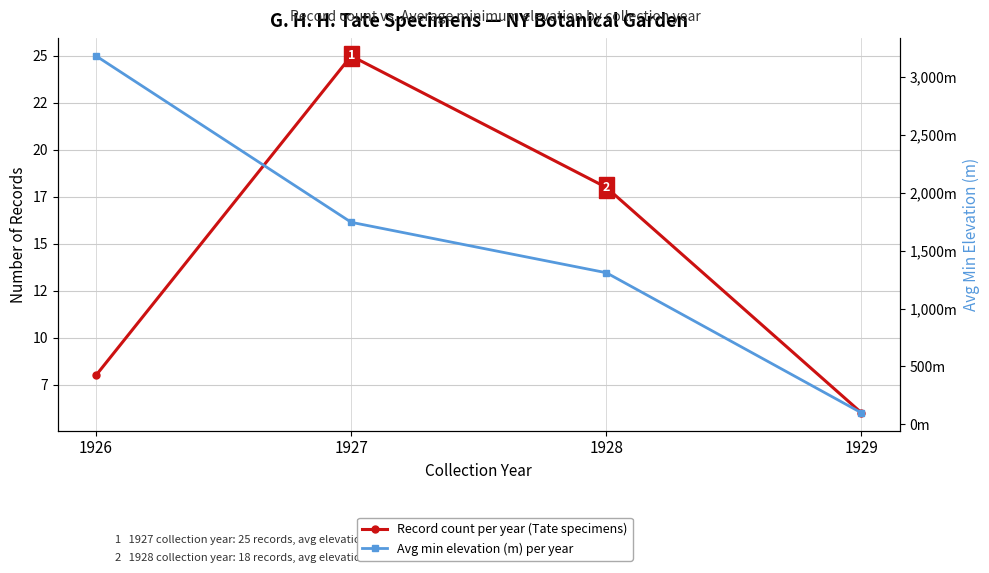

Reading left to right, extract all data points from this chart.

Record count per year (Tate specimens): 1926=8	1927=25	1928=18	1929=6
Avg min elevation (m) per year: 1926=3184	1927=1746	1928=1310	1929=99